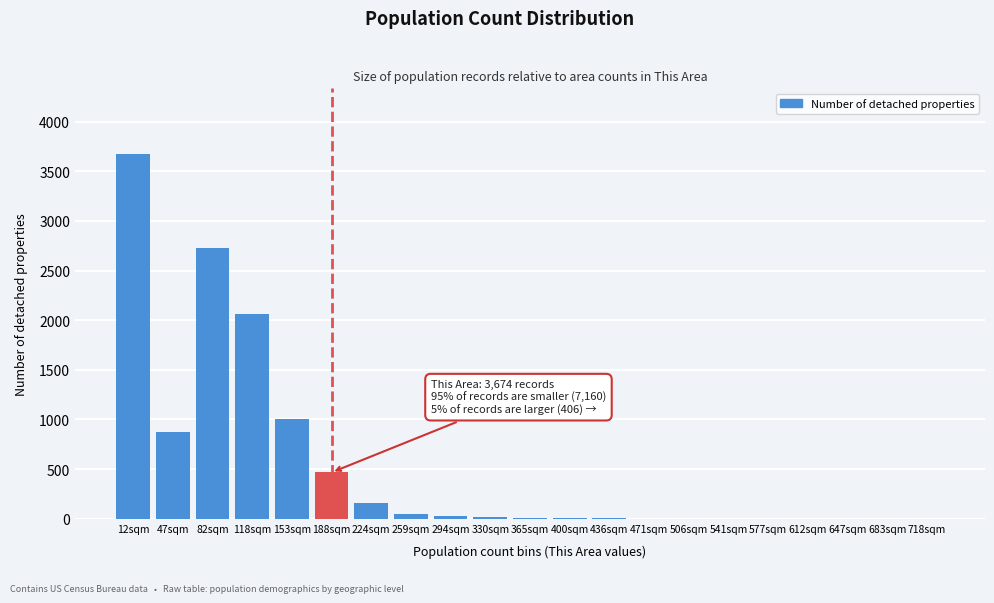

What is the sum of all values?

11084